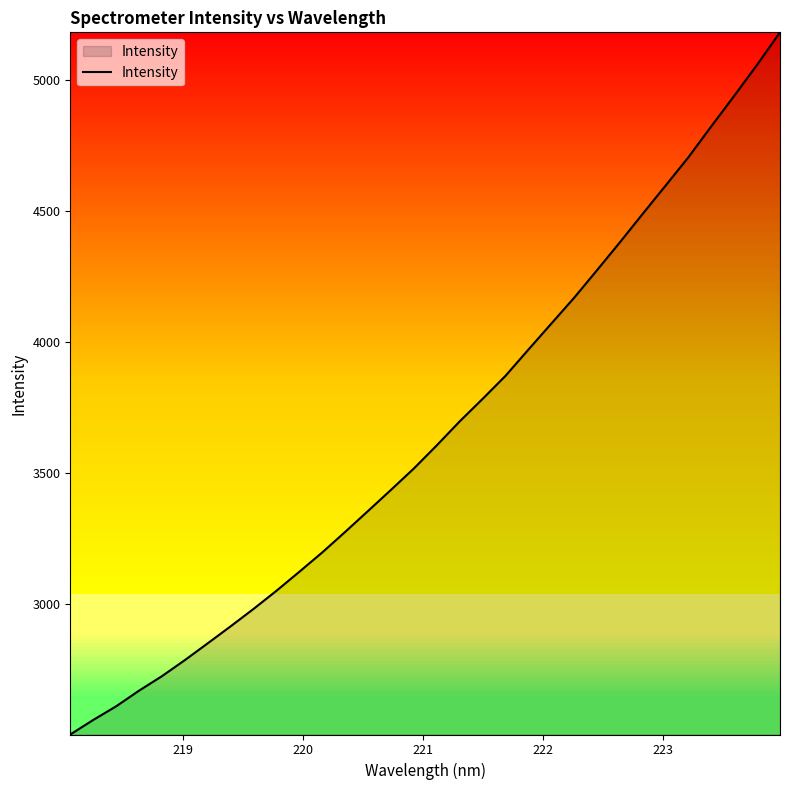

What is the smallest value displayed?

2501.8